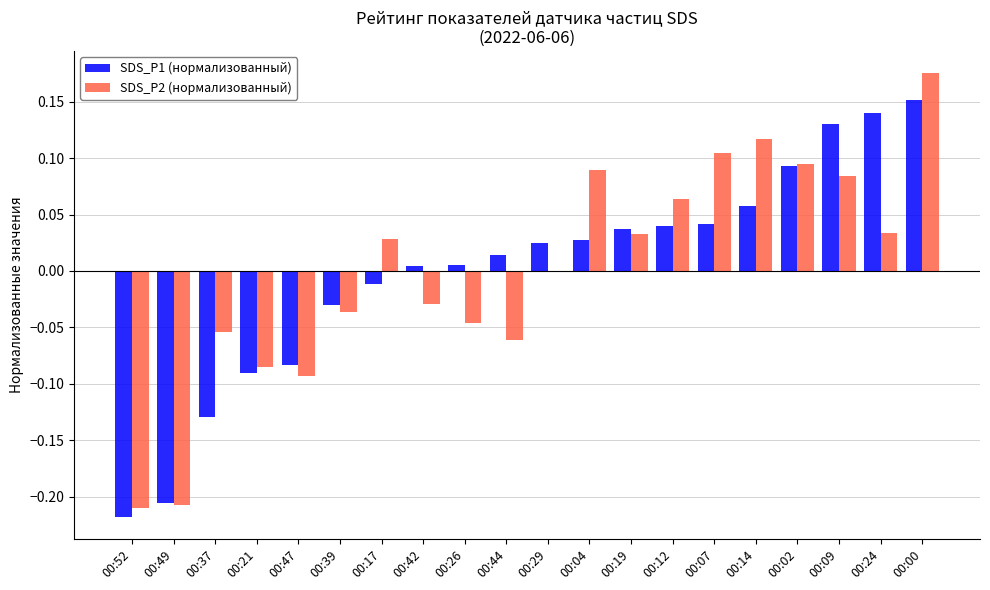

Between 00:02 and 00:00, which series saw the biggest shift?

SDS_P2 (нормализованный)